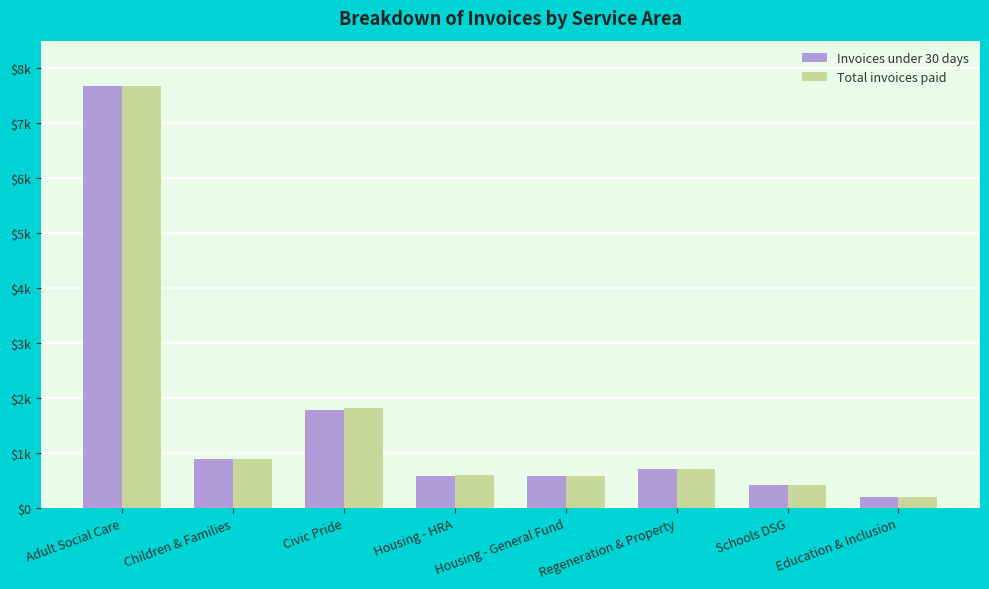

What are all the series names shown in the legend?

Invoices under 30 days, Total invoices paid